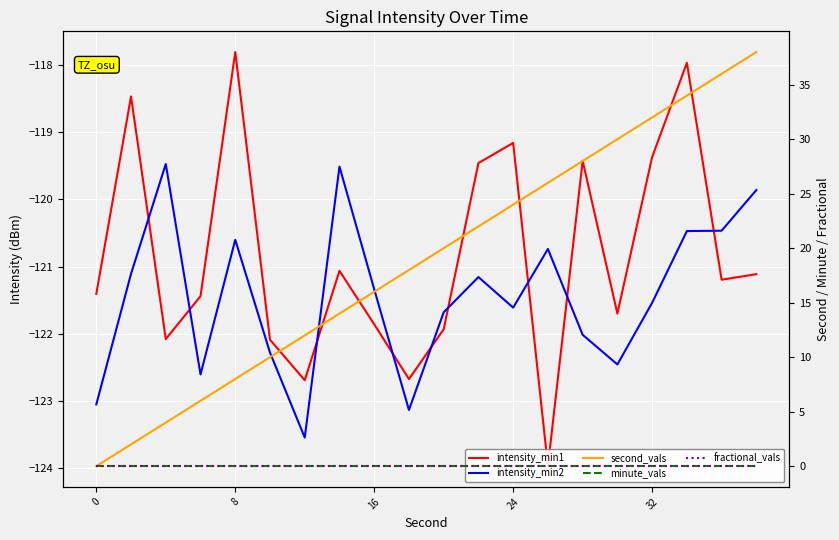

What is the spread (max minus min) of values at 5?

132.3